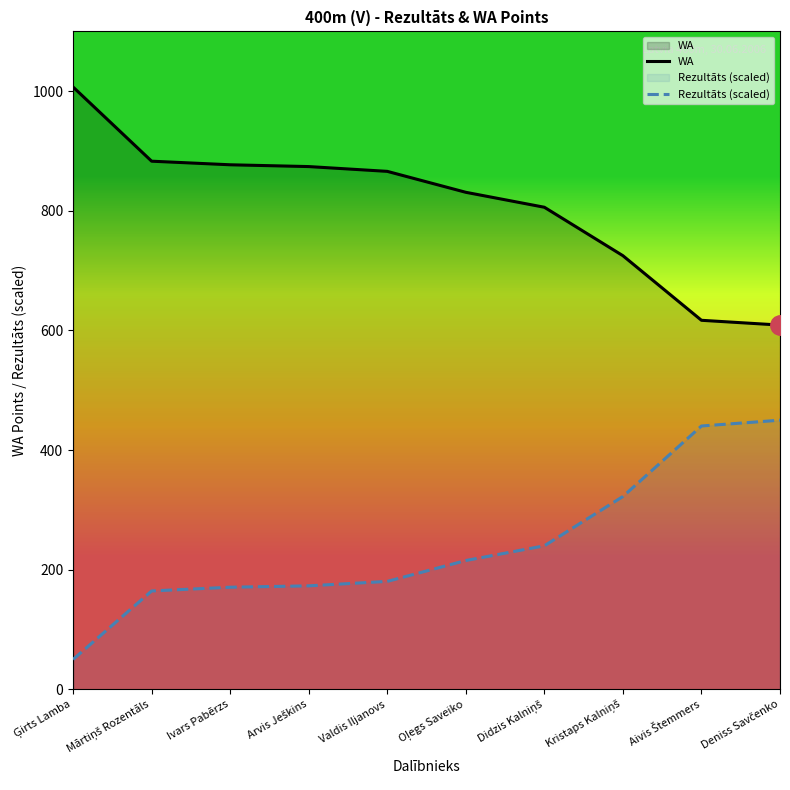

What position from the left is Arvis Ješkins?

4